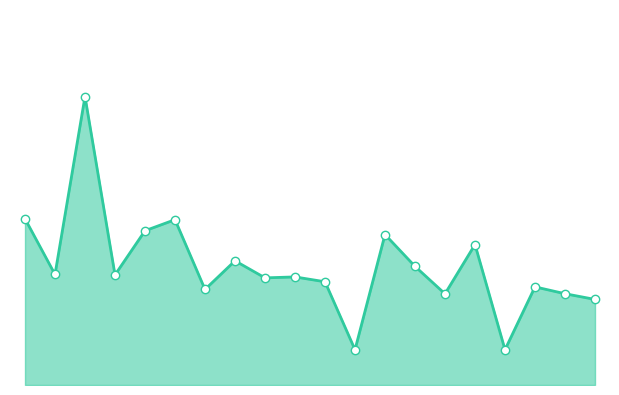

Does the chart have visible grid lines?

No